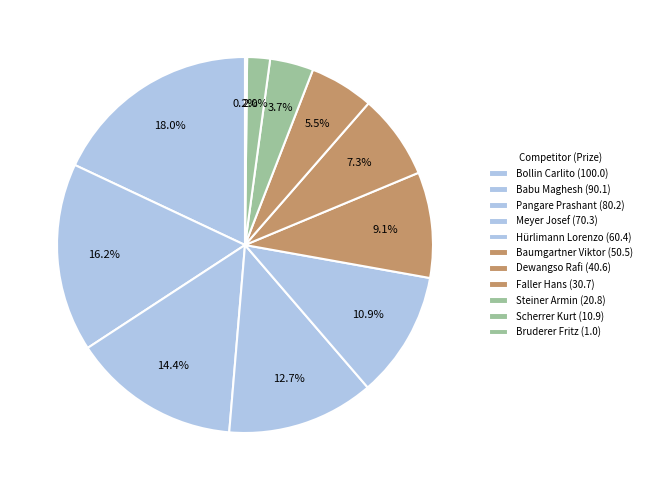

What percentage is the Dewangso Rafi slice, to the nearest percent?

7%